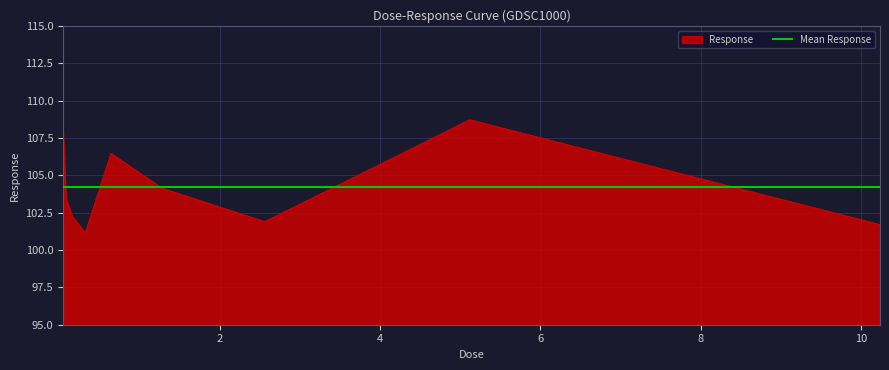

True or false: the data shows 101.7 at 10.24.

True